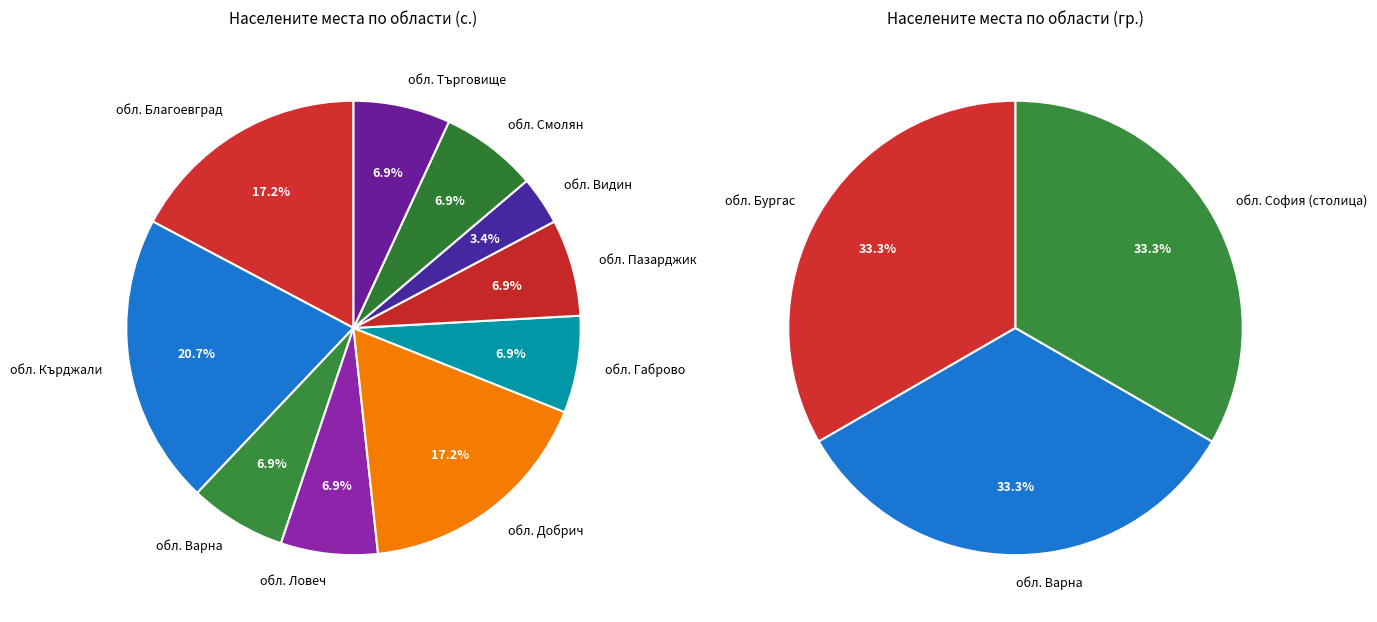

To the nearest percent, what is the average slice percentage?

10%